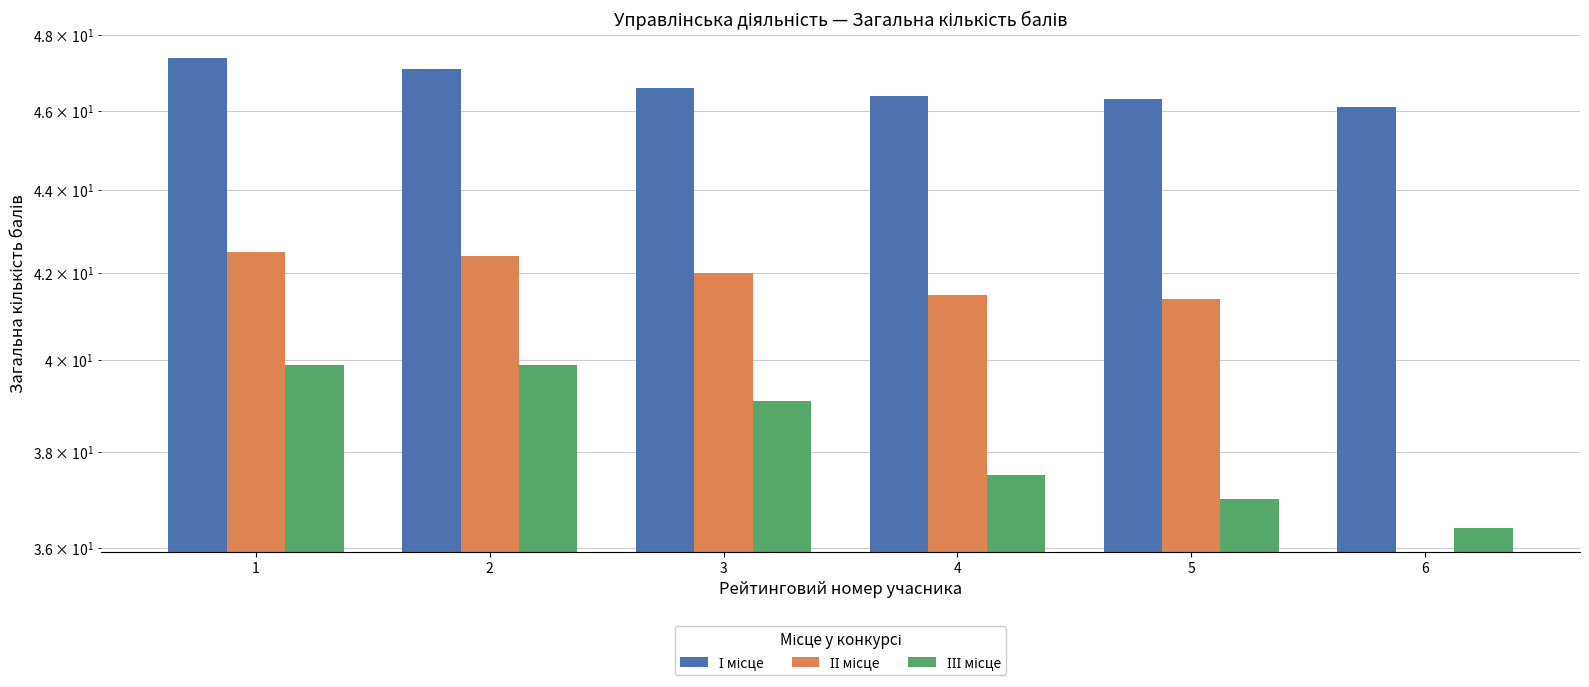

Is the value of ІІ місце at 4 greater than the value of ІІІ місце at 4?

Yes